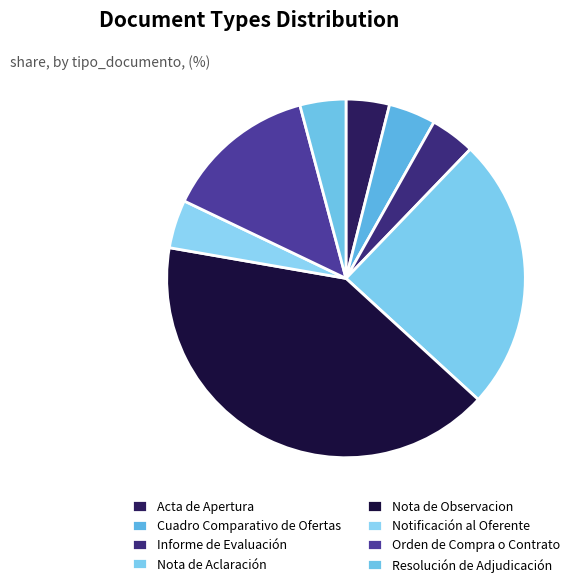

Count the number of slices in the pie.

8